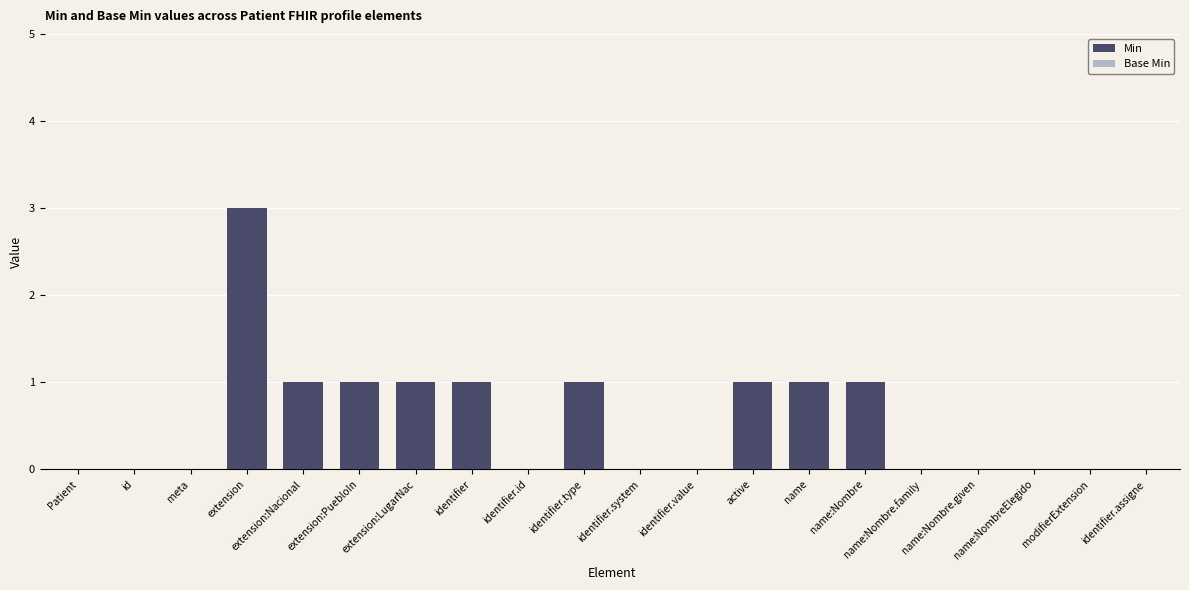

Is it true that the value at Patient is 0?

True